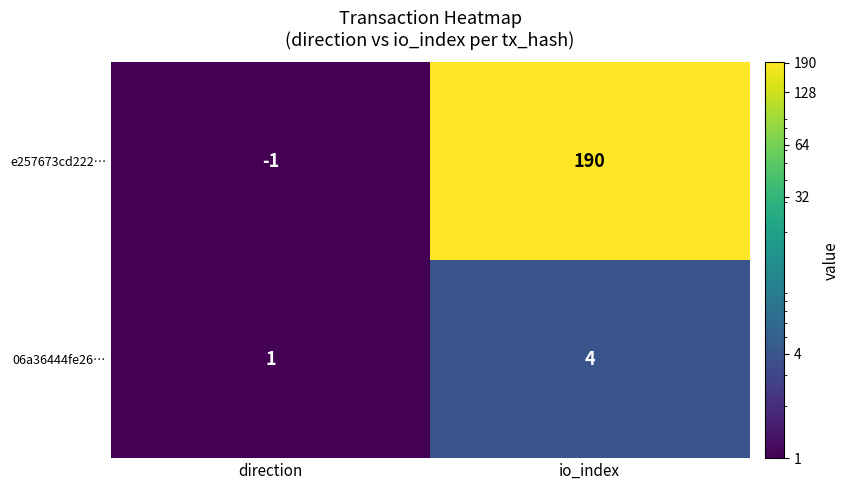

Reading right to left, extract all data points from this chart.

e257673cd222…: io_index=190	direction=-1
06a36444fe26…: io_index=4	direction=1